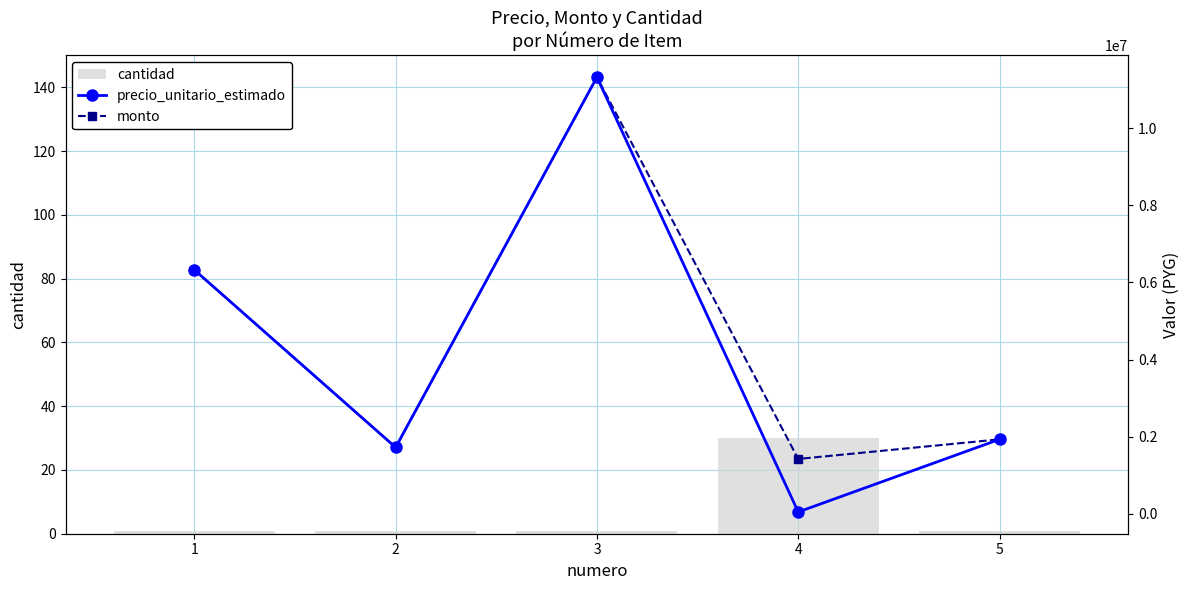

What are all the series names shown in the legend?

cantidad, precio_unitario_estimado, monto